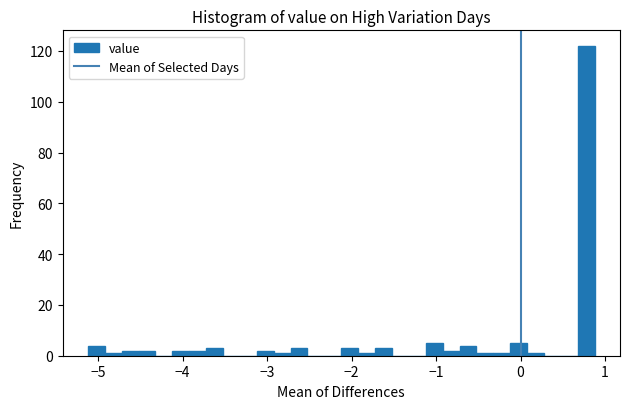

Around what value on the x-axis is the tallest bar? Give the approximate position of its centre, as read against the axis.

0.8